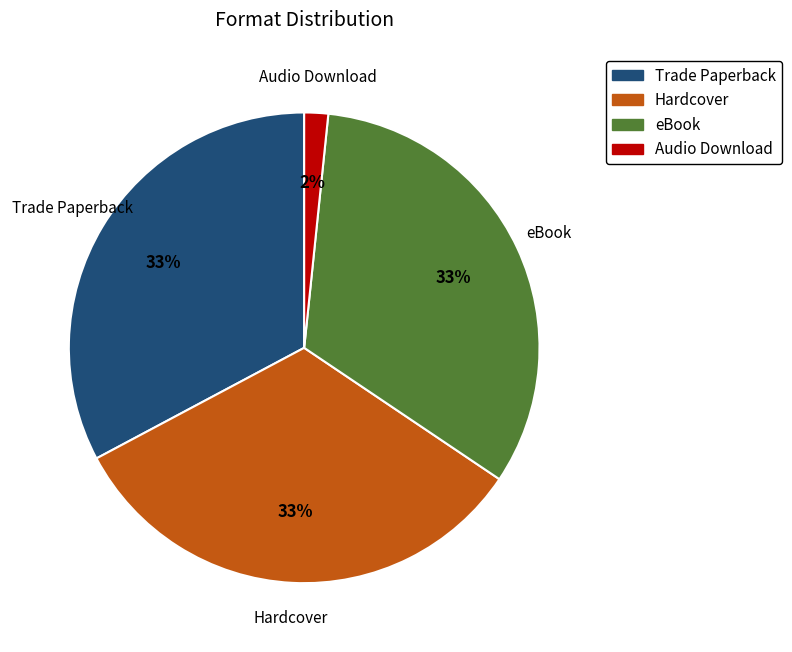

Is it true that Trade Paperback is 33% of the pie?

True